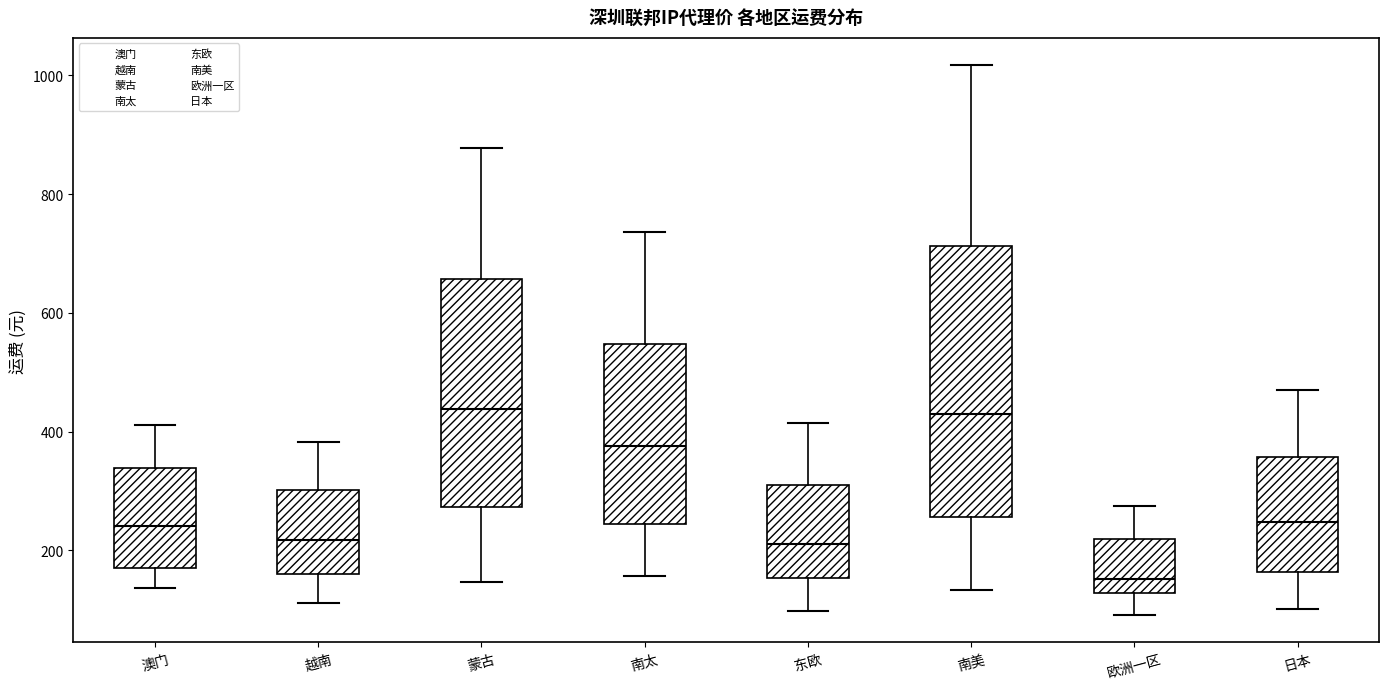

Reading left to right, read every box against the y-axis: the position of its median line, the range the box covers, and the ends of its whiskers. The values are not printed on the chart, so give them approximately, as read against the axis.

澳门: median 240, box 180 to 340, whiskers 140 to 420
越南: median 220, box 160 to 300, whiskers 120 to 380
蒙古: median 440, box 280 to 660, whiskers 140 to 880
南太: median 380, box 240 to 540, whiskers 160 to 740
东欧: median 220, box 160 to 320, whiskers 100 to 420
南美: median 420, box 260 to 720, whiskers 140 to 1020
欧洲一区: median 160, box 120 to 220, whiskers 100 to 280
日本: median 240, box 160 to 360, whiskers 100 to 480